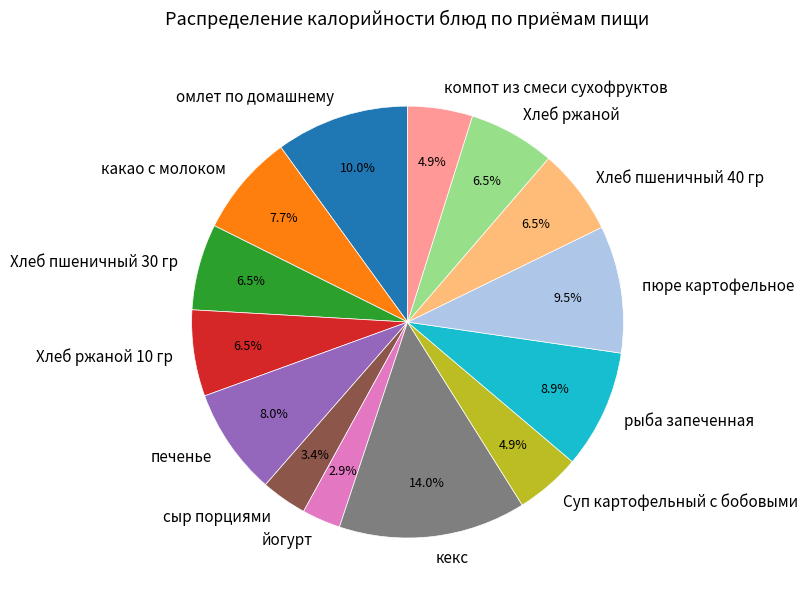

What portion of the pie excludes пюре картофельное?

90.5%